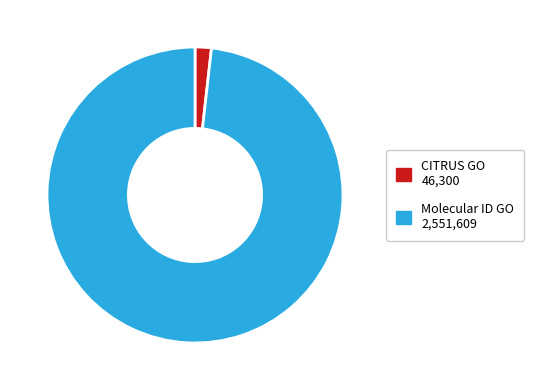

Count the number of slices in the pie.

2